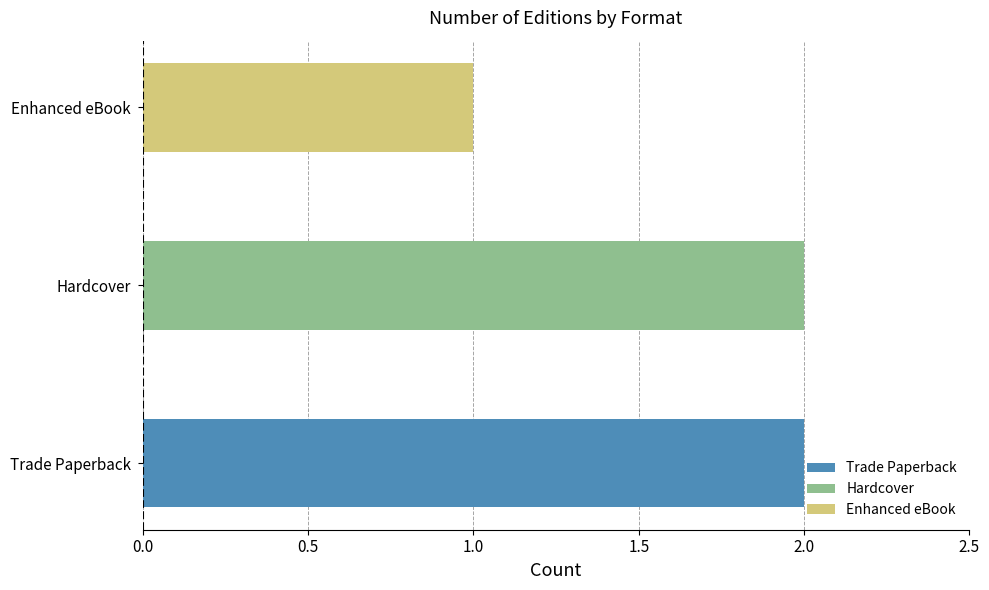

What is the value of the 1st bar from the left?

2